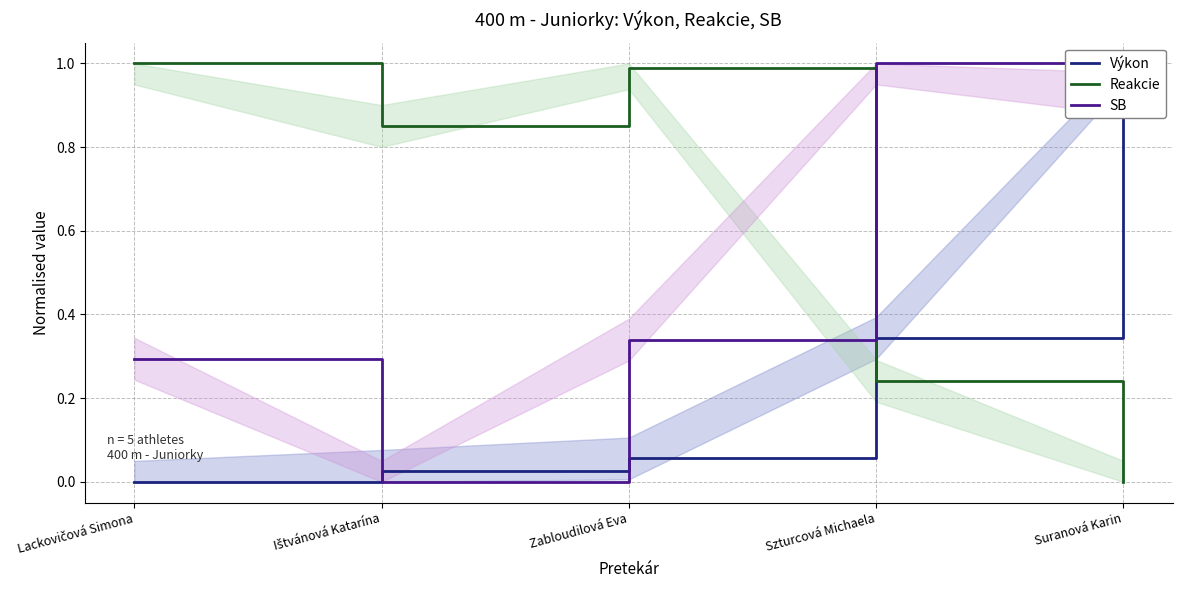

In SB, how many points are higher than both neighbors (excluding endpoints)?

1